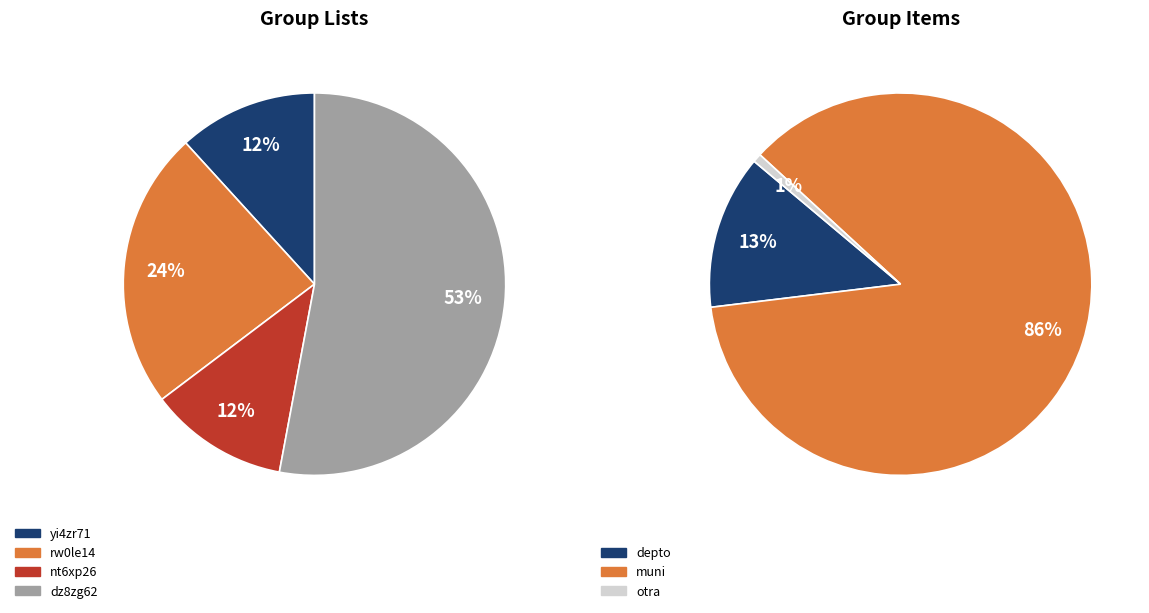

Count the number of slices in the pie.

7